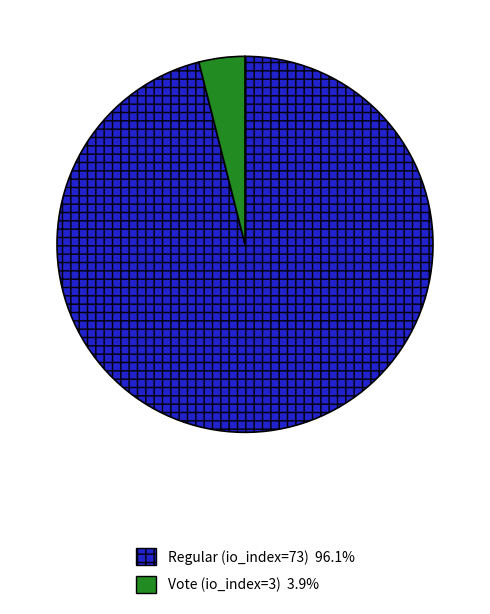

Does Regular (io_index=73) represent more than half of the total?

Yes